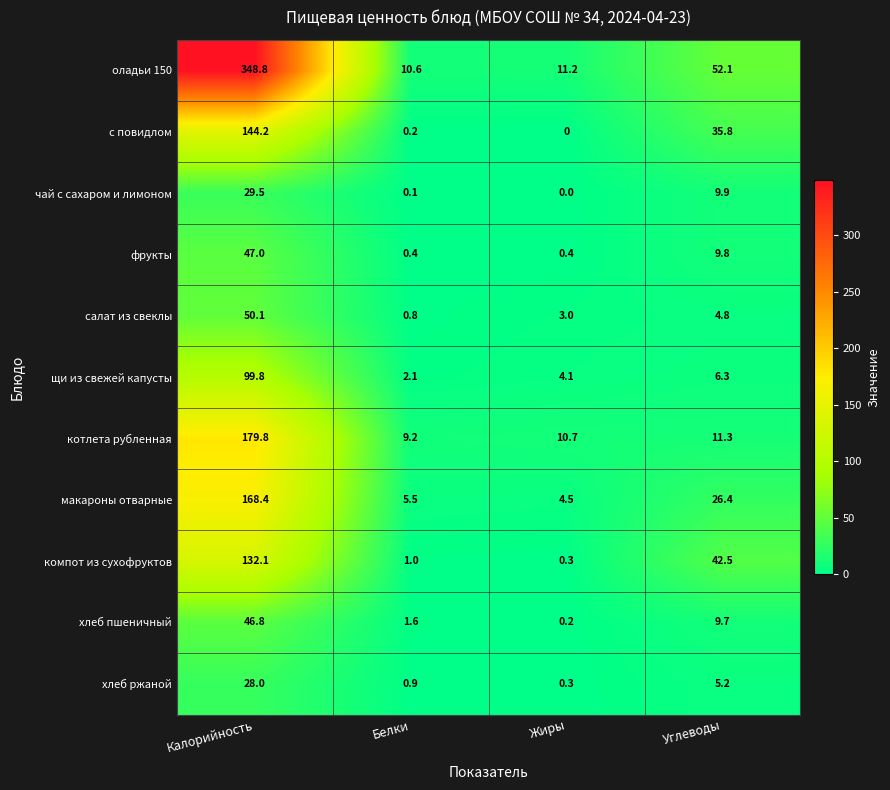

What is the greatest value displayed?

348.8